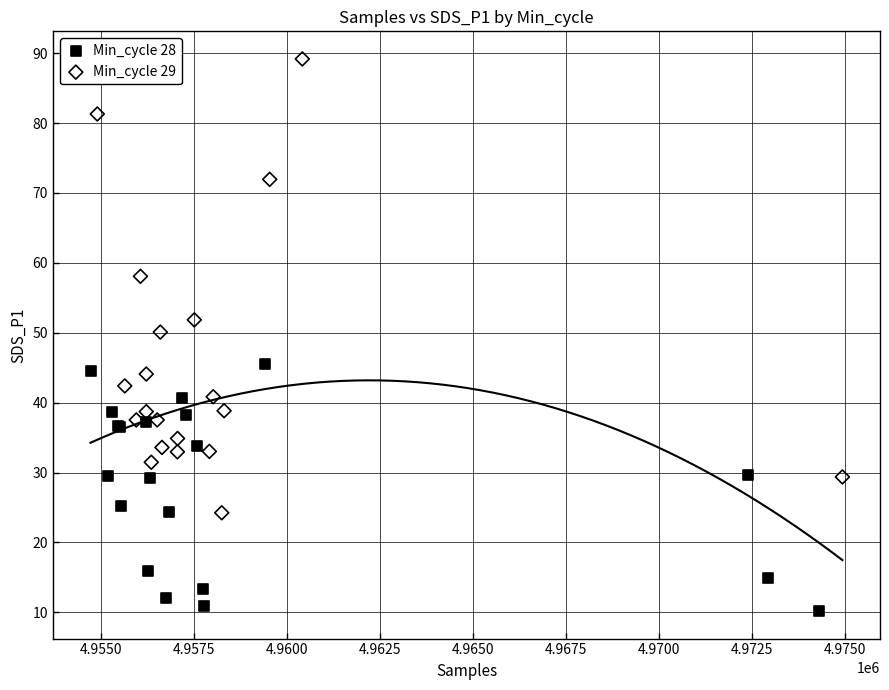

Which series contains the lowest Y value?

Min_cycle 28